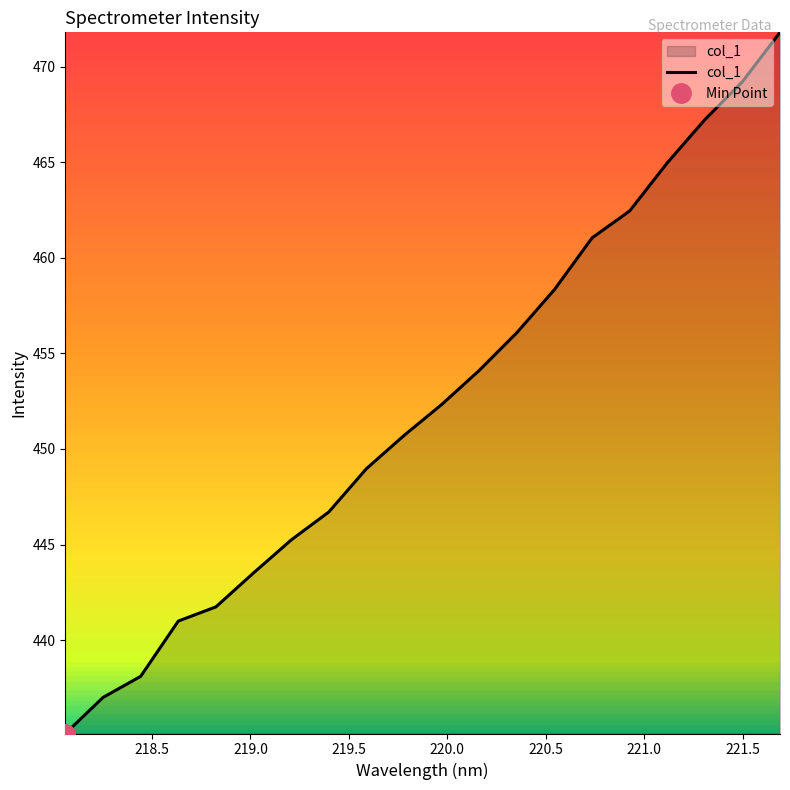

What is the lowest value of the col_1 series?

435.1